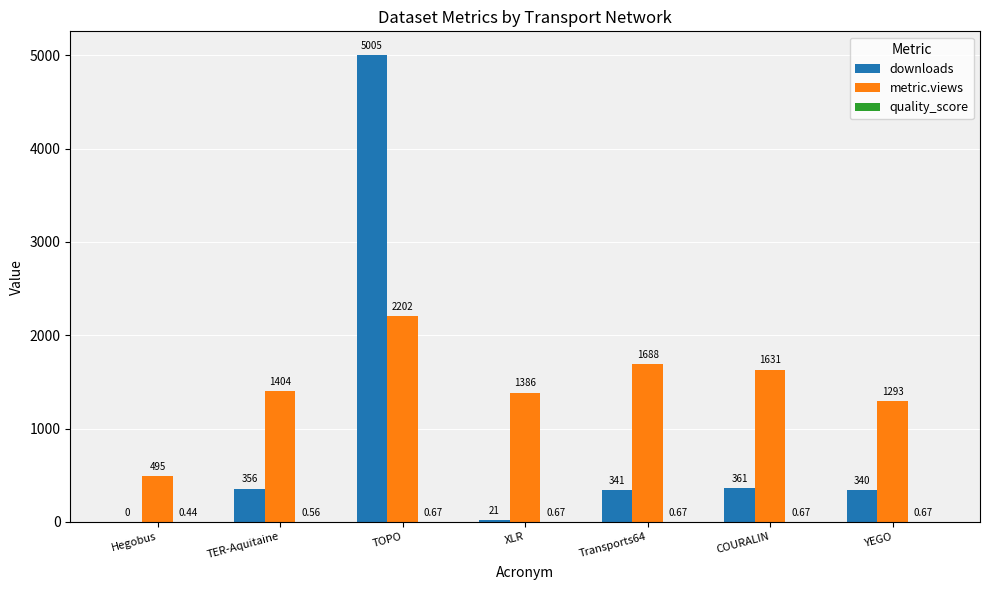

What is the sum of all metric.views values?

10099.0